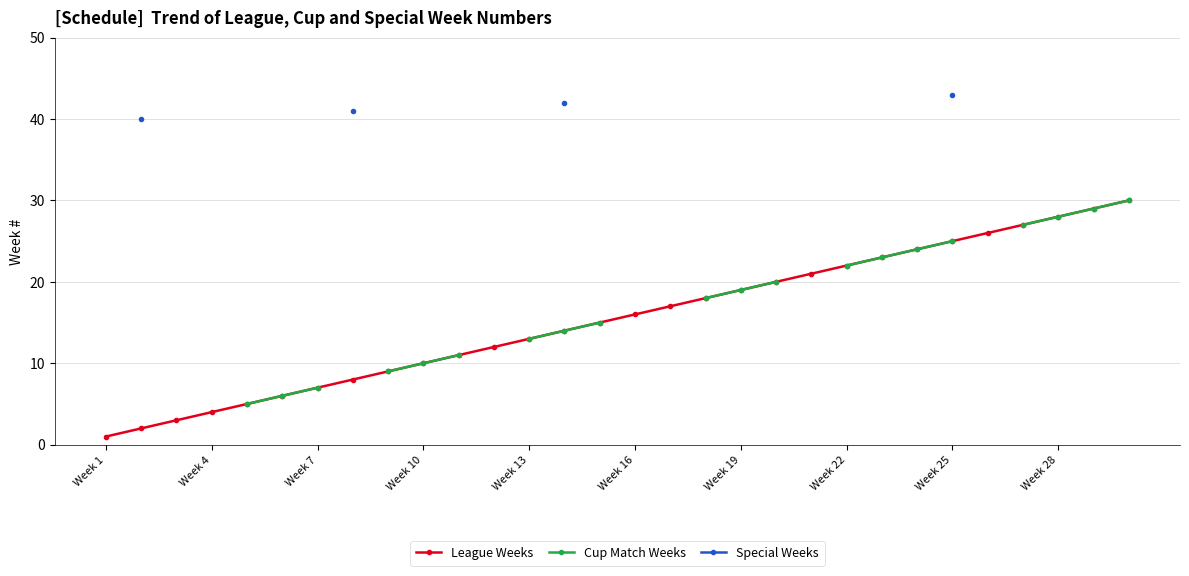

What is the average value of the League Weeks series?

16